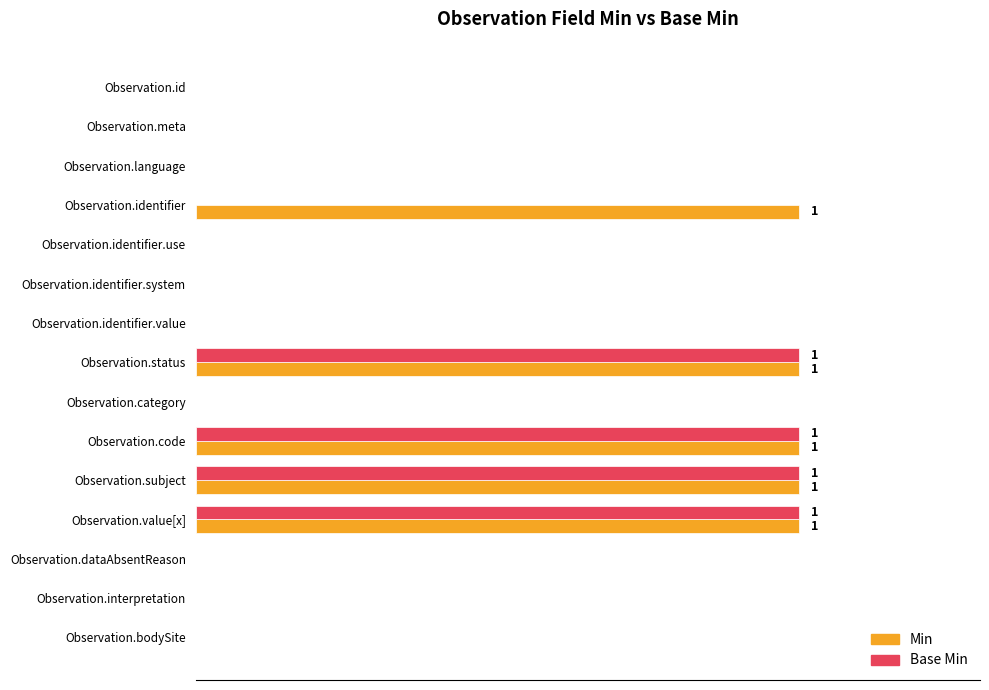

What are all the series names shown in the legend?

Min, Base Min